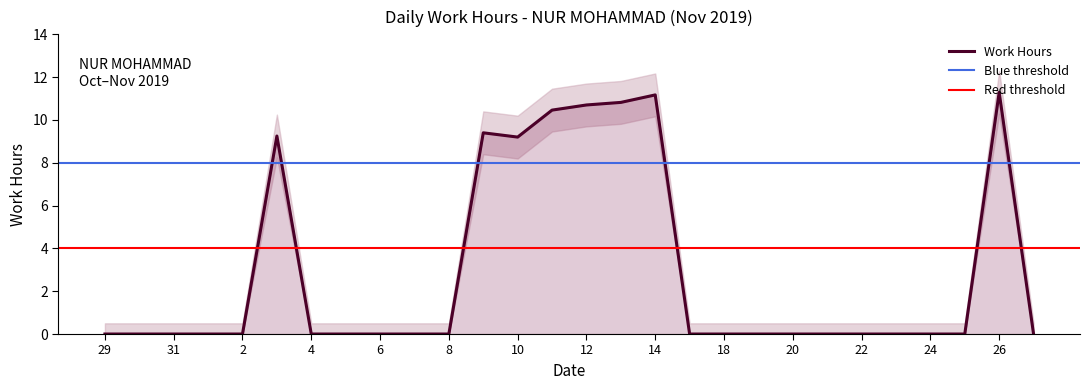

True or false: Upper Band and Lower Band intersect in this chart.

False